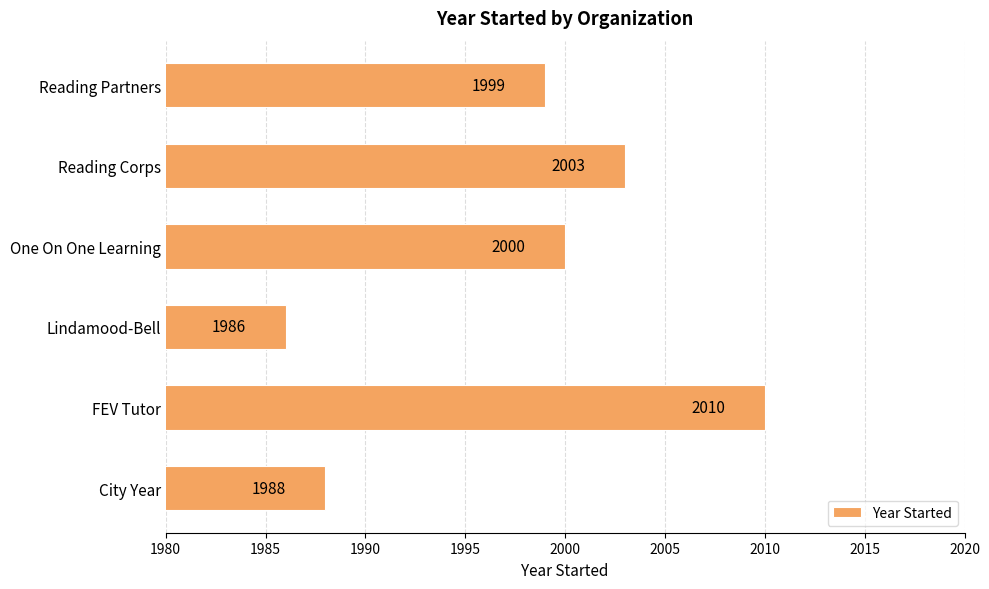

Reading bottom to top, extract all data points from this chart.

1988	2010	1986	2000	2003	1999